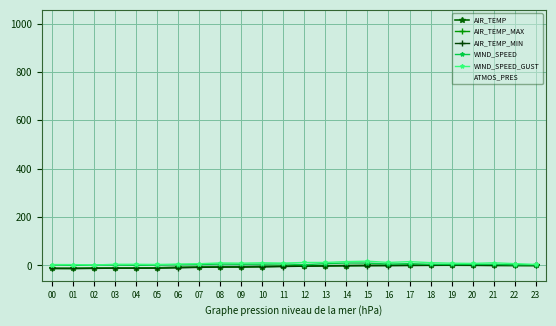

What is the difference between the maximum and minimum values in the AIR_TEMP series?

13.3